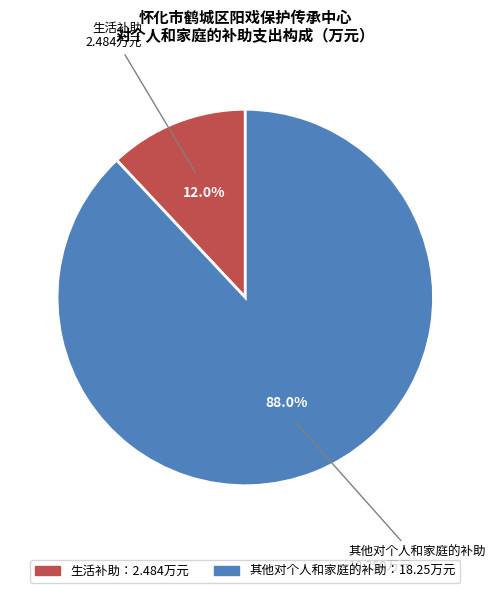

Is there a majority slice in this chart?

Yes